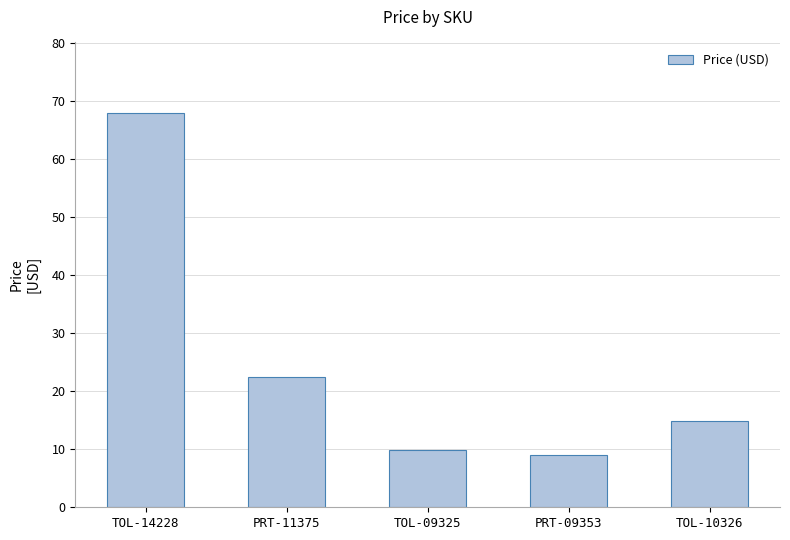

Rank the categories by value from lowest to highest.

PRT-09353, TOL-09325, TOL-10326, PRT-11375, TOL-14228